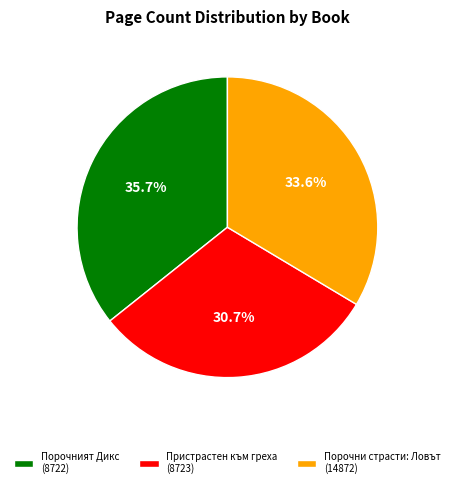

What is the ratio of the value at Порочният Дикс (8722) to the value at Порочни страсти: Ловът (14872)?

1.1